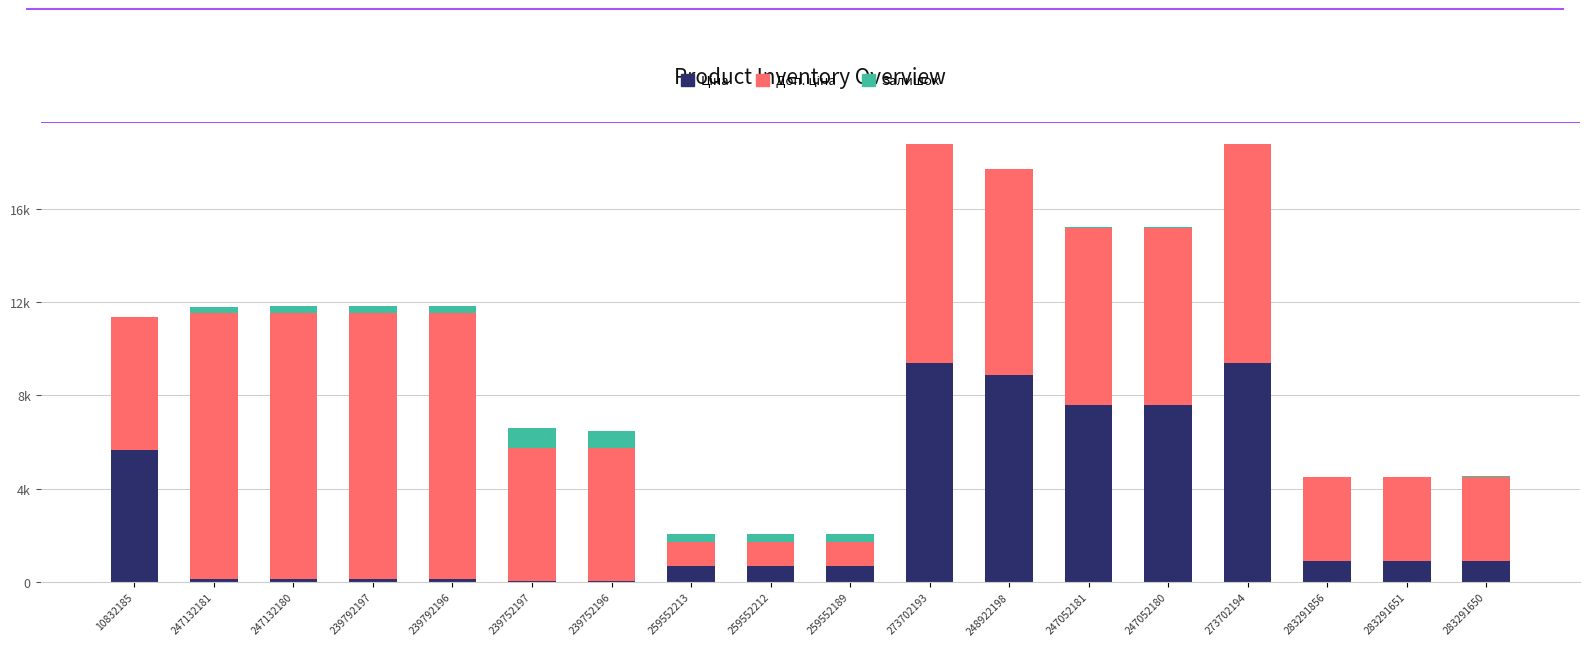

Is it true that Доп. ціна equals 6435.6 at 283291856?

False